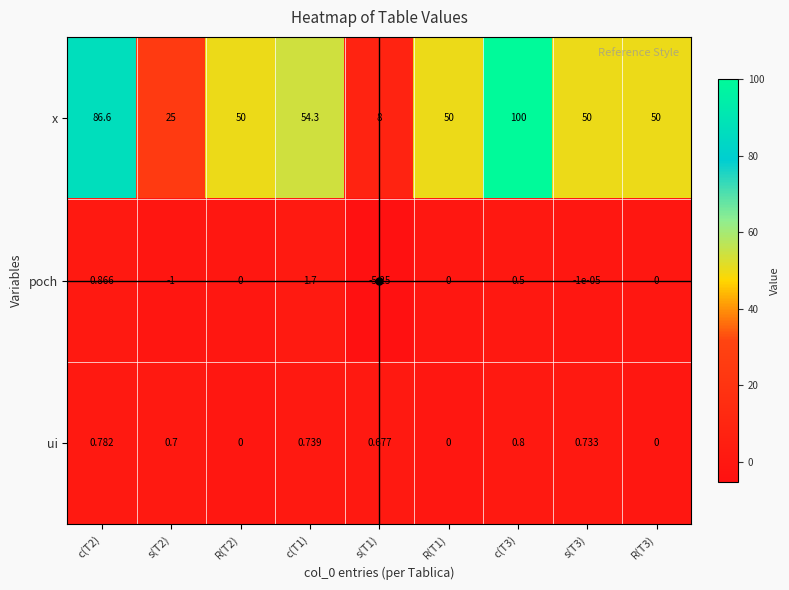

How many data points in x are less than 50?

2